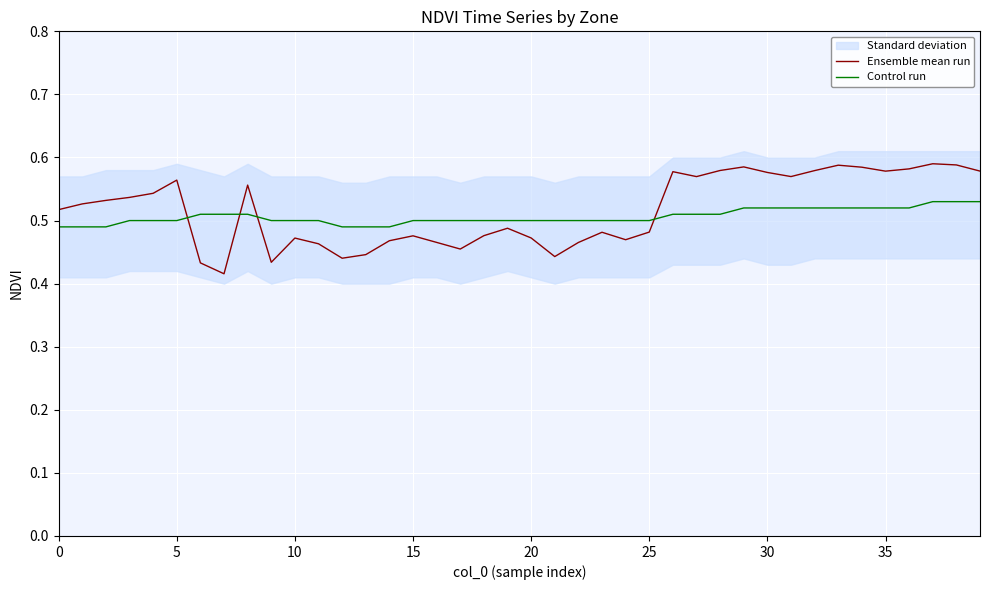

Between 15 and 25, which series saw the biggest shift?

Ensemble mean run